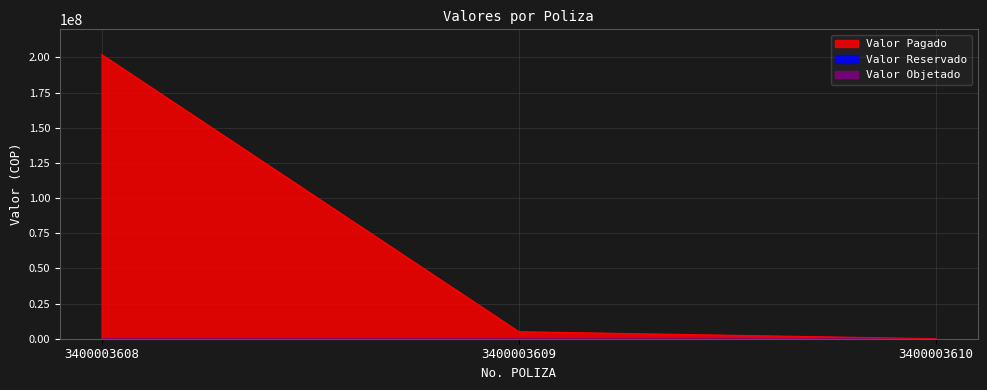

Which series has the largest total across all categories?

Valor Pagado